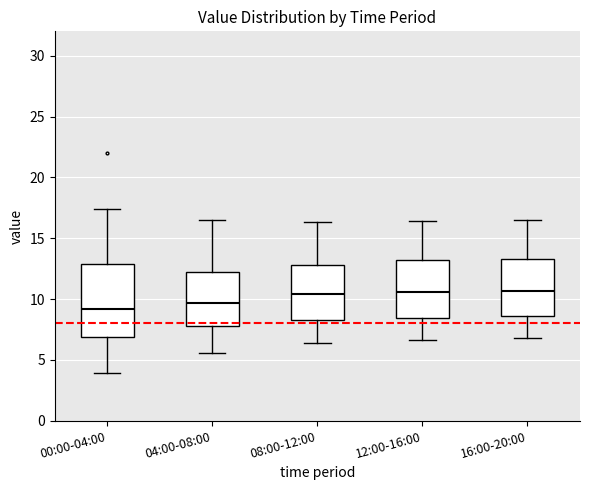

Reading left to right, transcribe this box plot: for each box, give where its median line is, the range the box spans, and where its two whiskers end, as read against the y-axis. The values are not printed on the chart, so give them approximately, as read against the axis.

00:00-04:00: median 9.0, box 7.0 to 13.0, whiskers 4.0 to 17.5
04:00-08:00: median 9.5, box 8.0 to 12.5, whiskers 5.5 to 16.5
08:00-12:00: median 10.5, box 8.5 to 13.0, whiskers 6.5 to 16.5
12:00-16:00: median 10.5, box 8.5 to 13.0, whiskers 6.5 to 16.5
16:00-20:00: median 10.5, box 8.5 to 13.5, whiskers 7.0 to 16.5